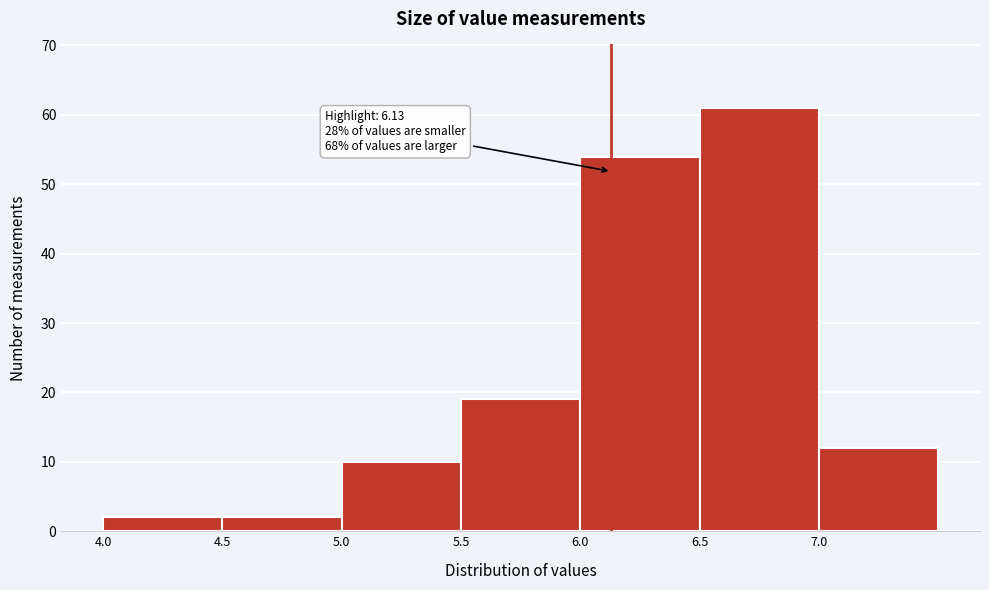

Which range on the x-axis has the tallest bar?

6.5 to 7.0